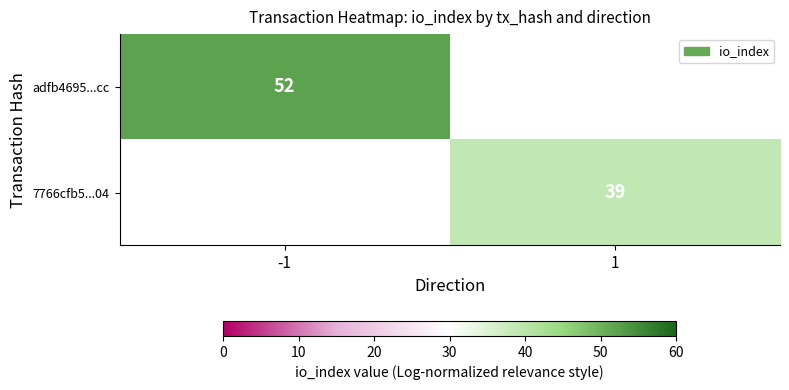

At how many categories does at least one series exceed 50?

1